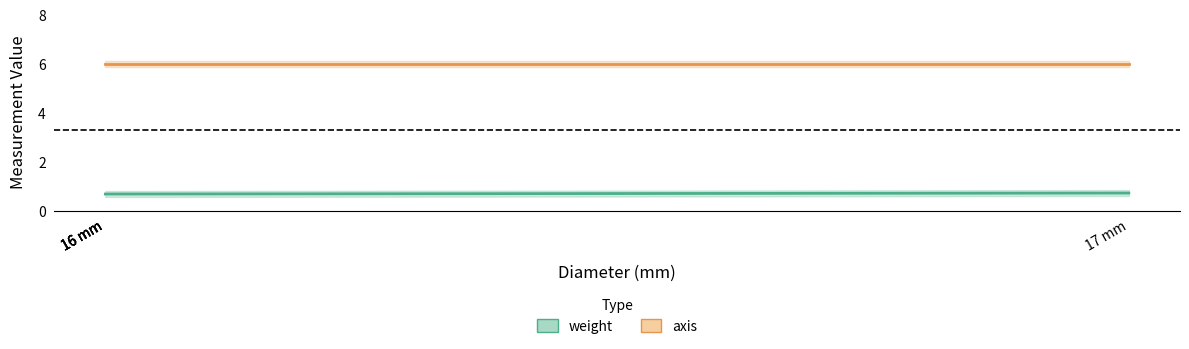

List the series in order of their overall mean, highest first.

axis, weight